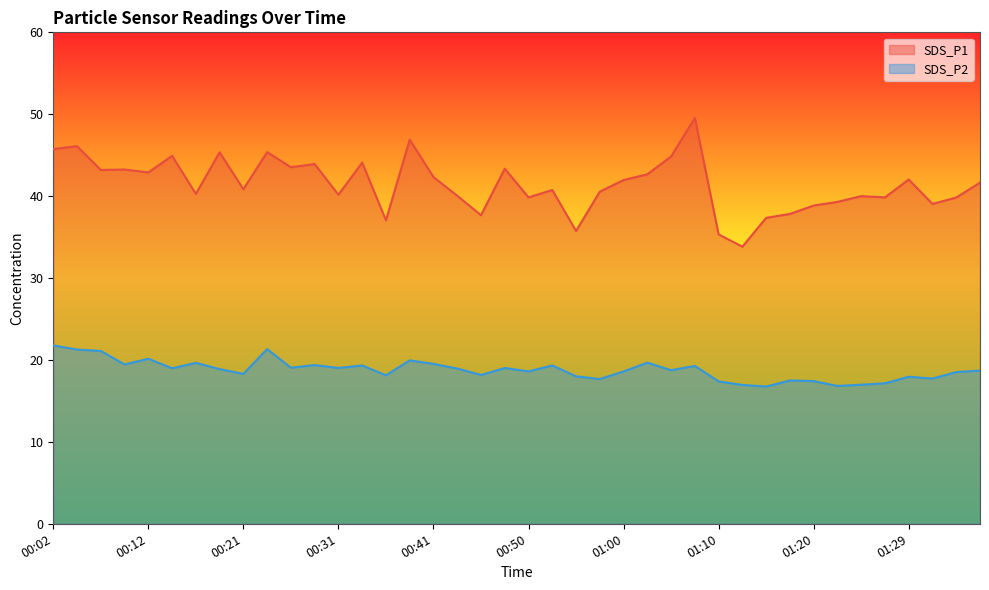

True or false: SDS_P2 and SDS_P1 intersect in this chart.

False